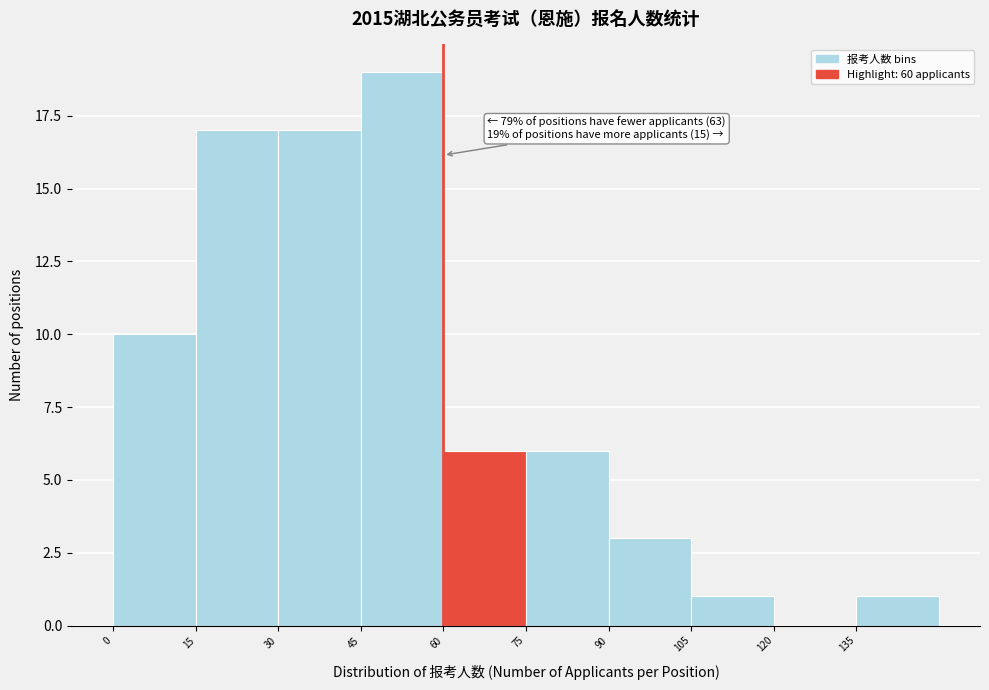

Over which range of the x-axis is the bar tallest?

45 to 60